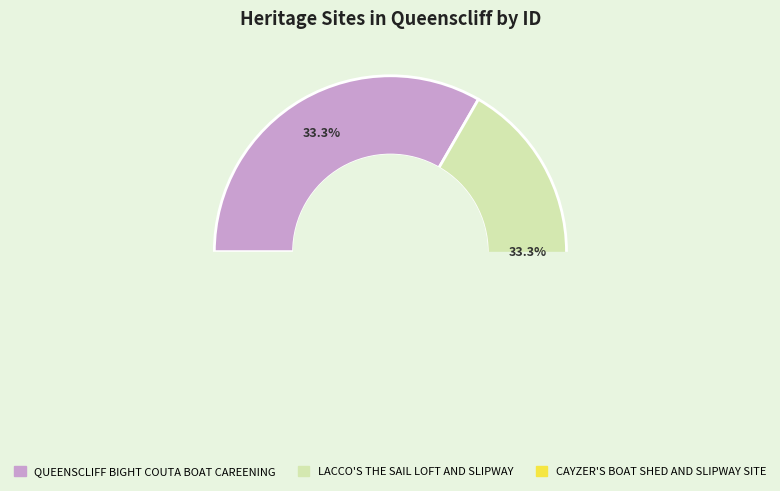

How many segments does this pie chart have?

3